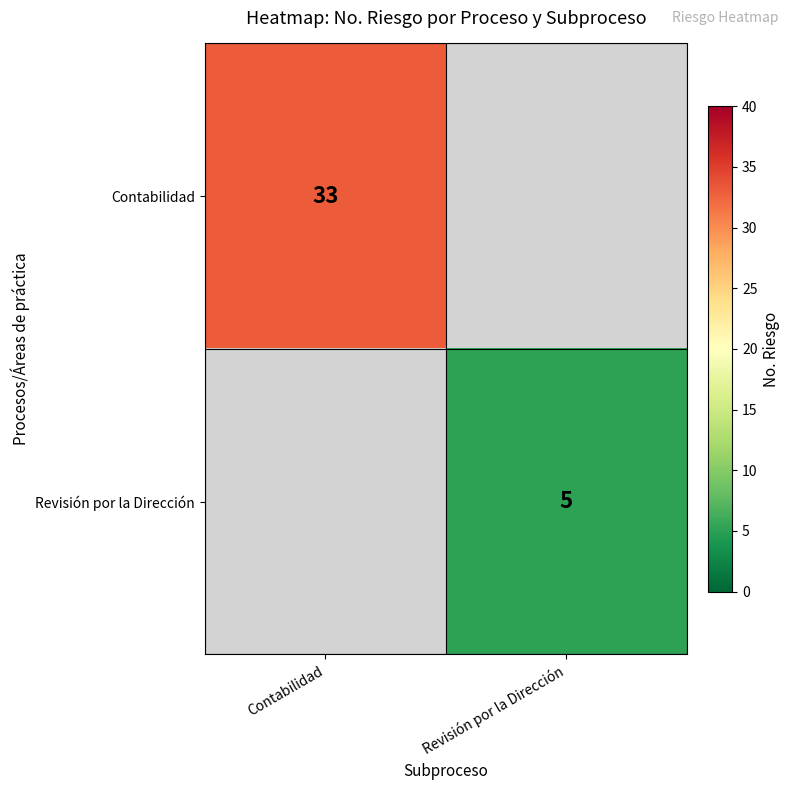

The Contabilidad series shows 52 at Contabilidad. True or false?

False